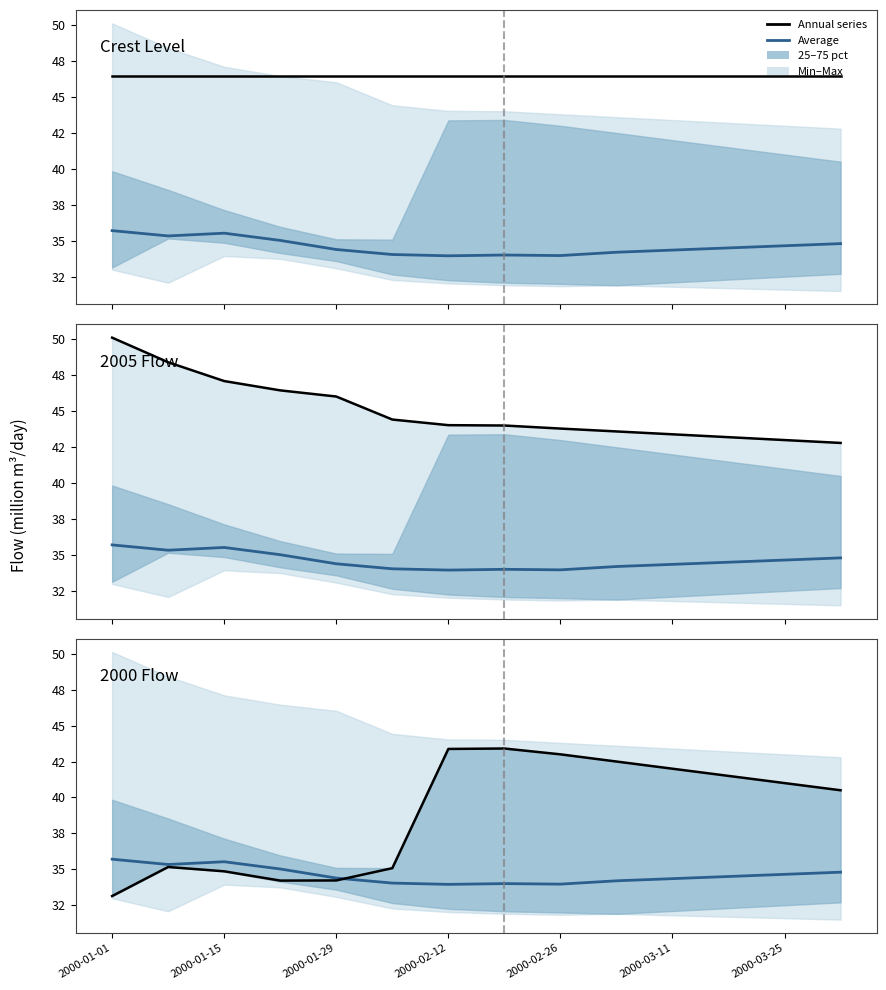

At 2000-01-15, list the series in order from largest to smallest.

2005 Series, Crest Level, Average, 2000 Series